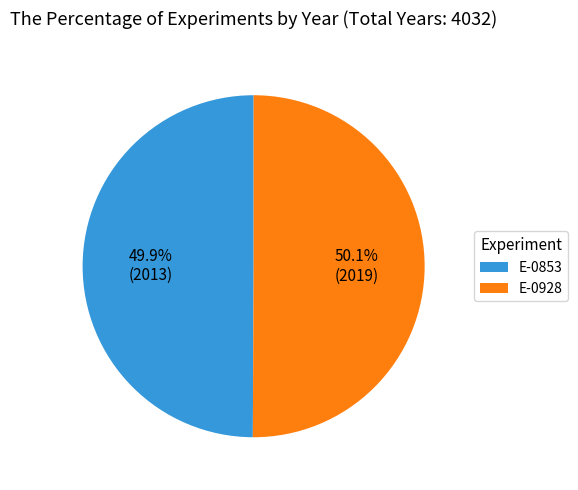

Approximately how many times larger is the value at E-0928 compared to E-0853?

1.0